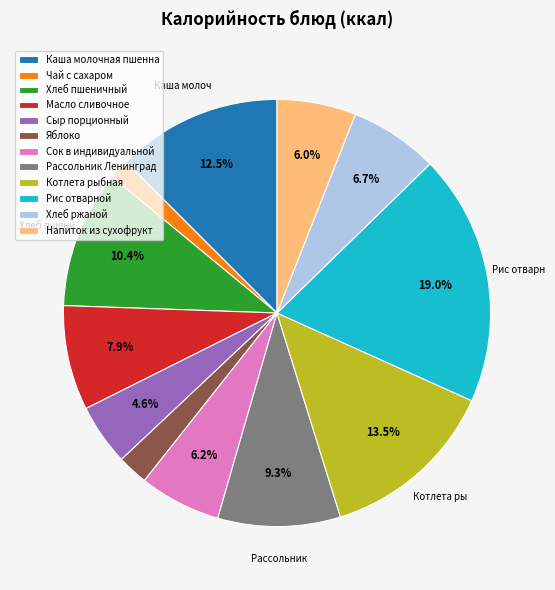

Combined, what portion of the pie is Сок в индивидуальной and Рис отварной?

25.2%